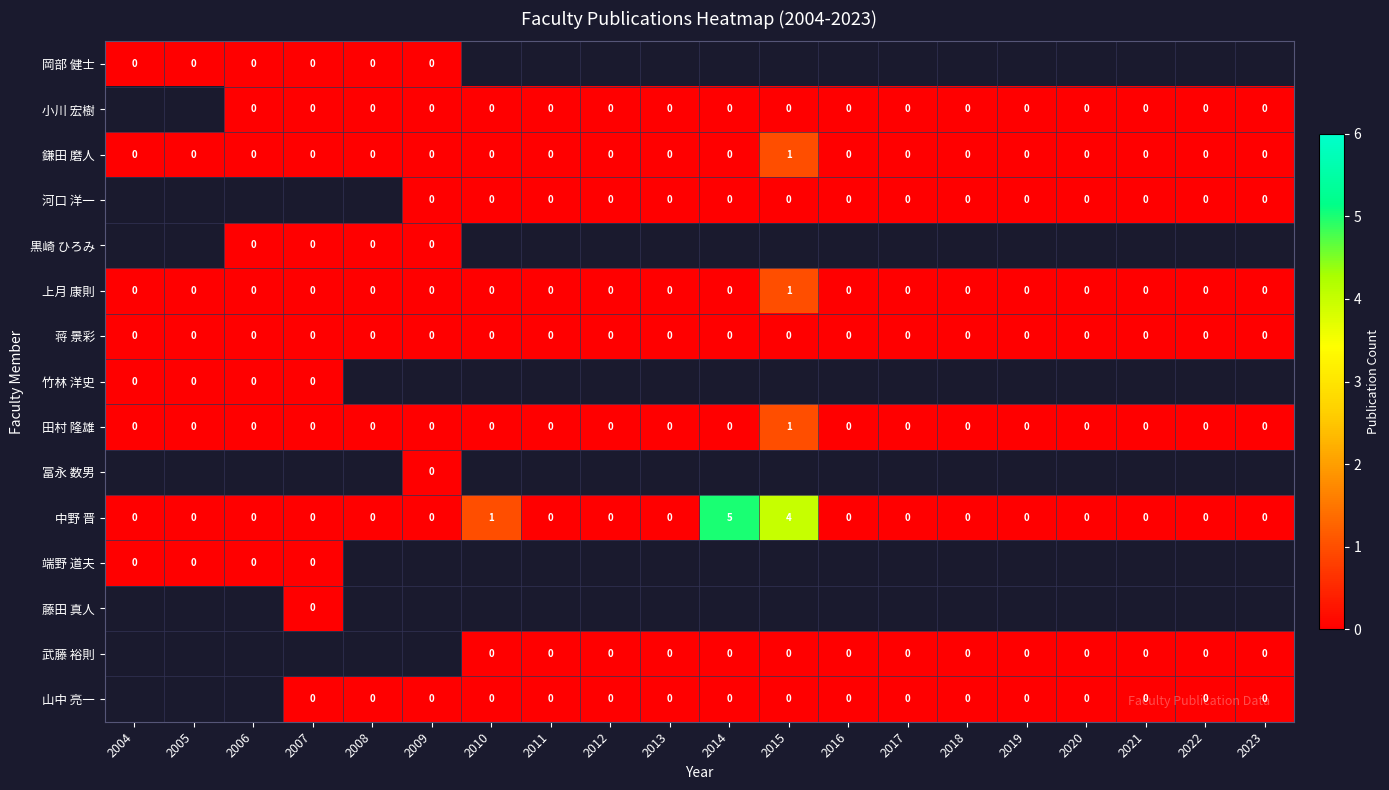

Count the number of data series in this chart.

15